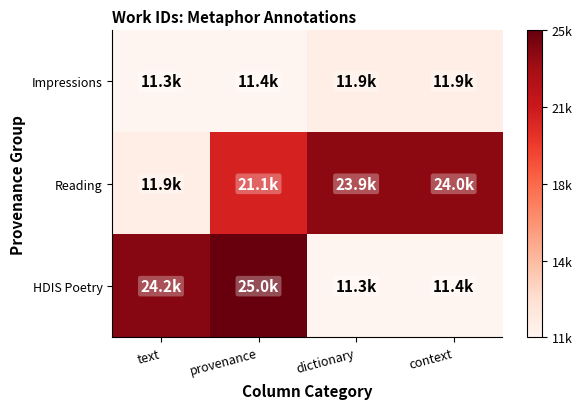

At how many categories does at least one series exceed 0?

4